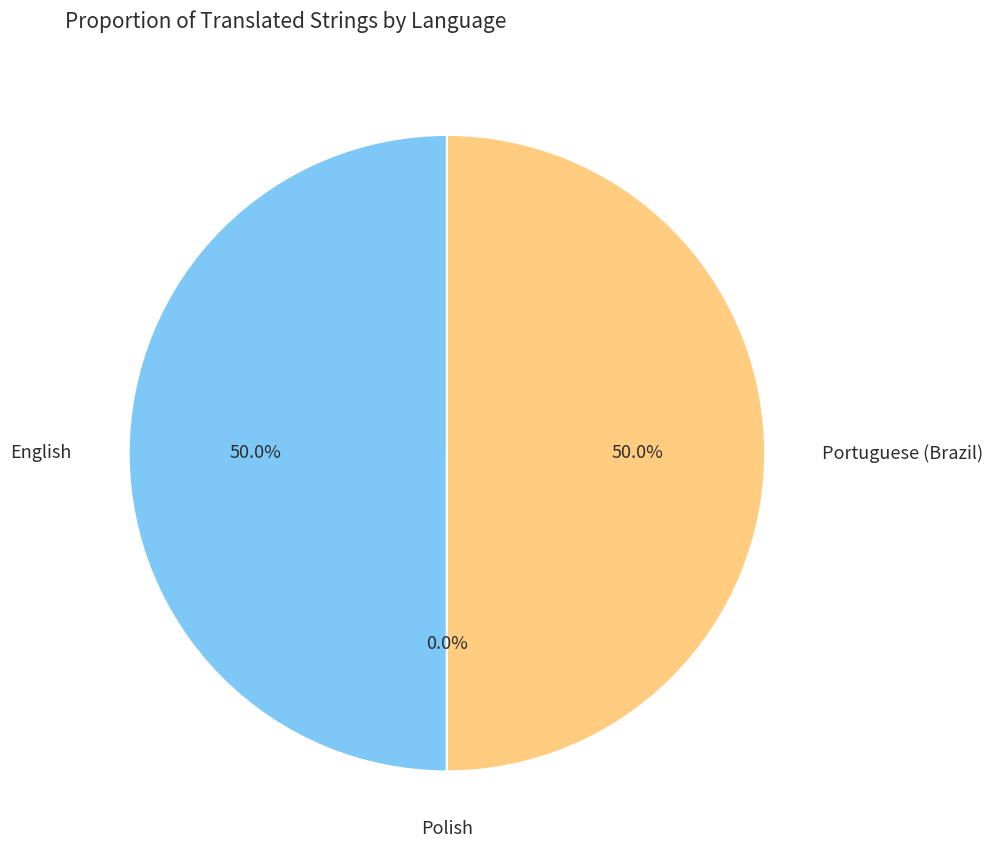

Is the sum of Portuguese (Brazil) and English greater than half?

Yes